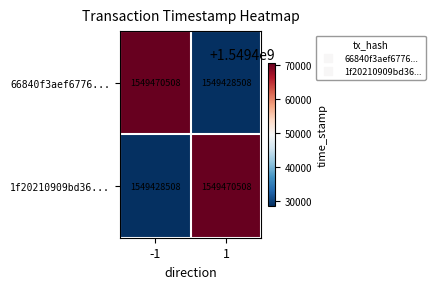

At 1, list the series in order from smallest to largest.

66840f3aef6776..., 1f20210909bd36...